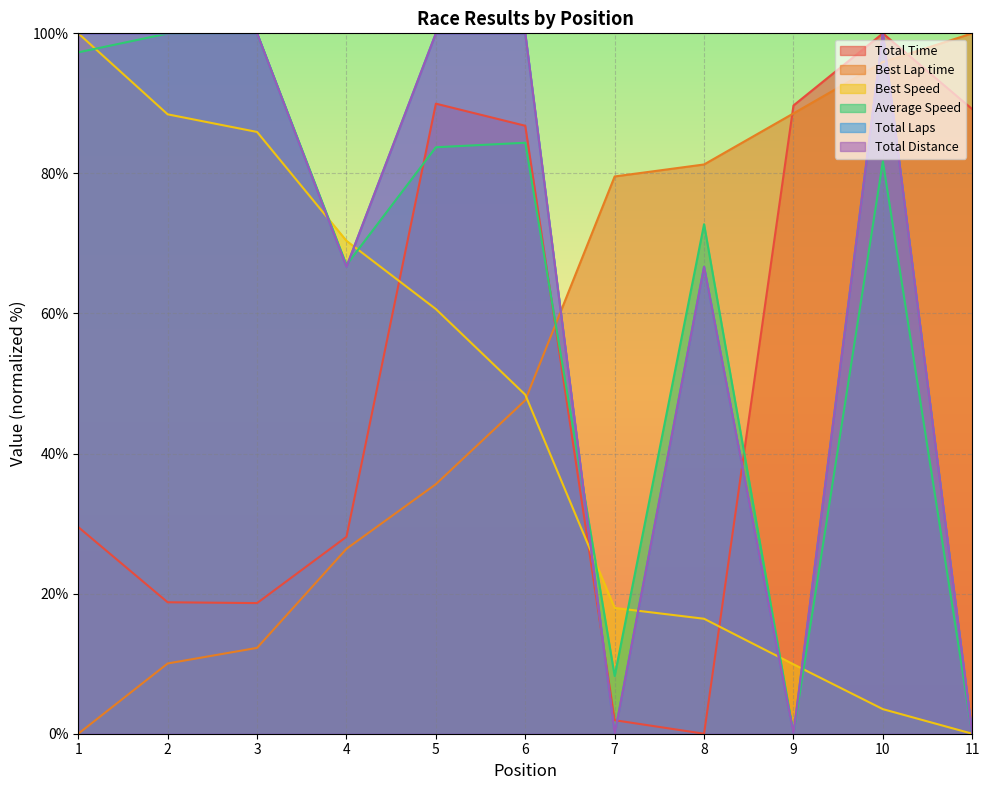

Rank the series at 8 from highest to lowest value.

Best Lap time, Average Speed, Total Distance, Total Laps, Best Speed, Total Time